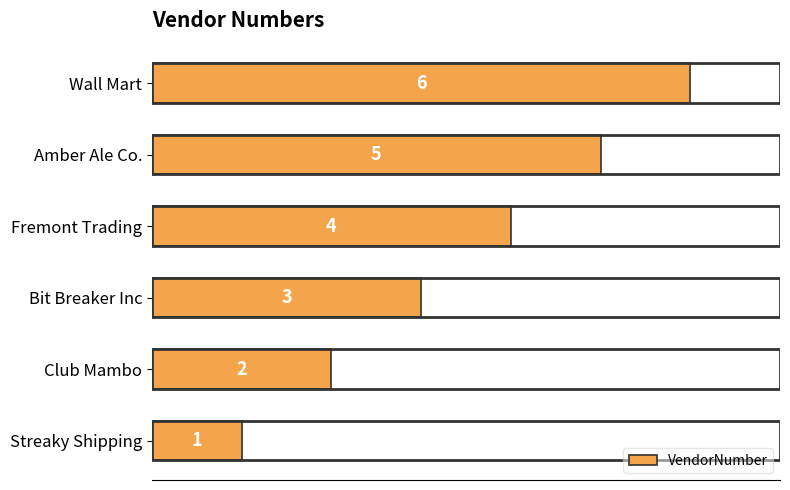

Which has a higher value, Wall Mart or Fremont Trading?

Wall Mart